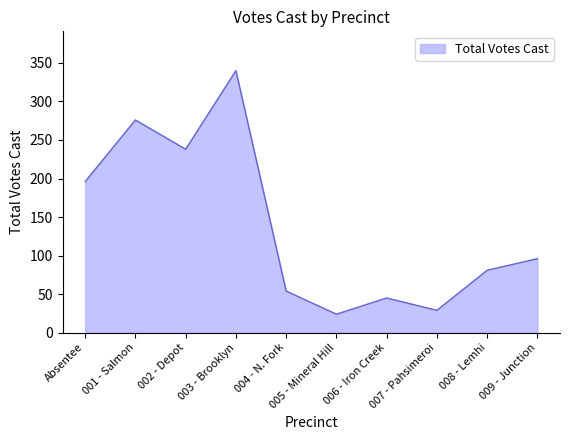

Approximately how many times larger is the value at 006 - Iron Creek compared to 004 - N. Fork?

0.8